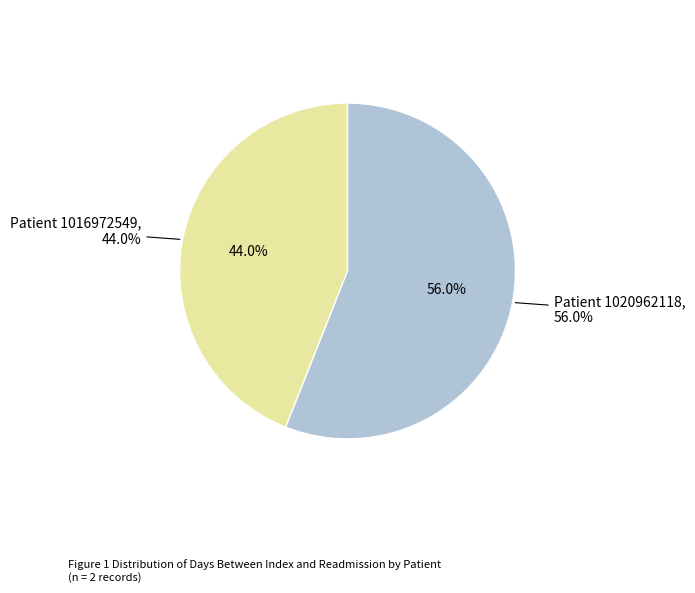

How many segments does this pie chart have?

2